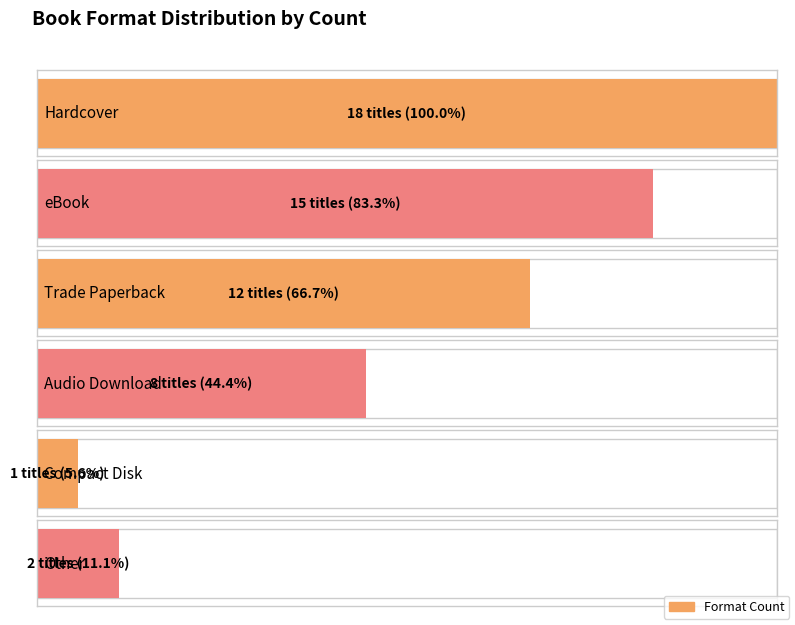

How many bars are there in total?

6